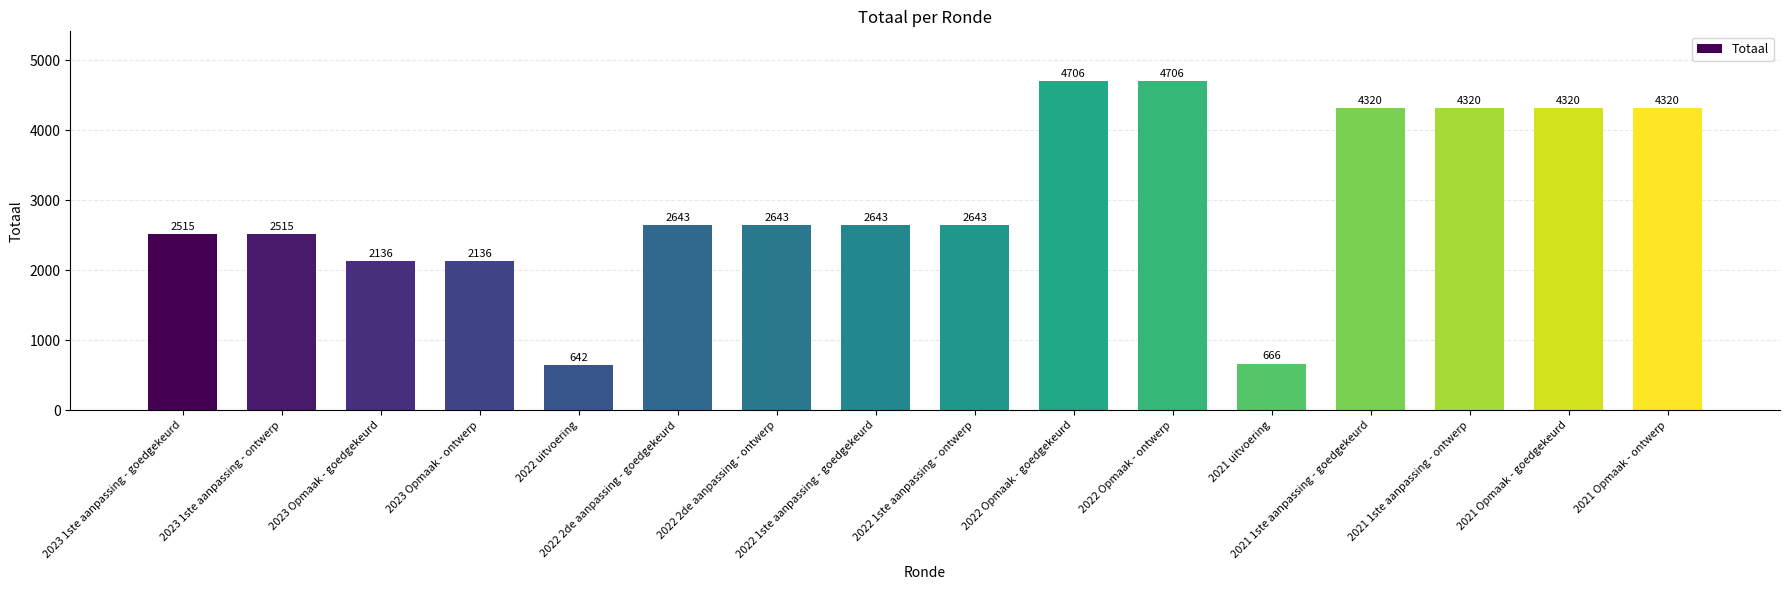

What is the label of the 5th bar from the right?

2021 uitvoering